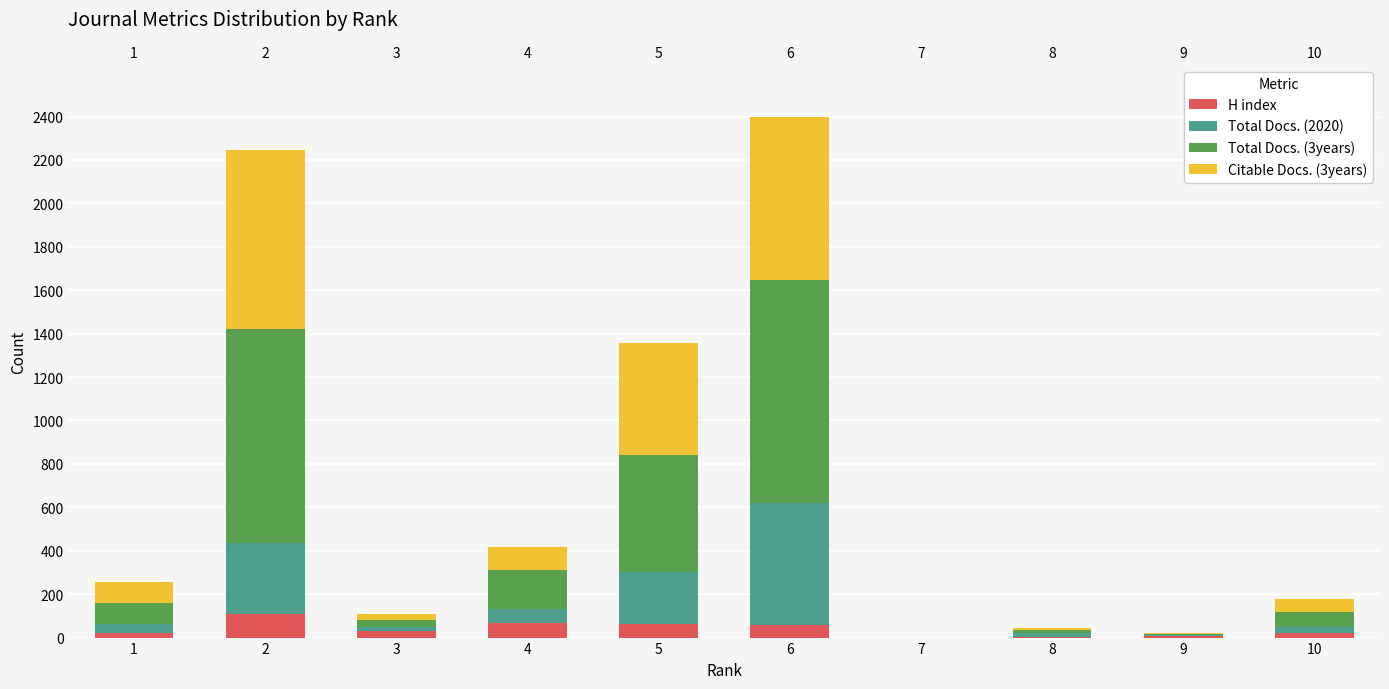

Which series has the widest spread of values?

Total Docs. (3years)